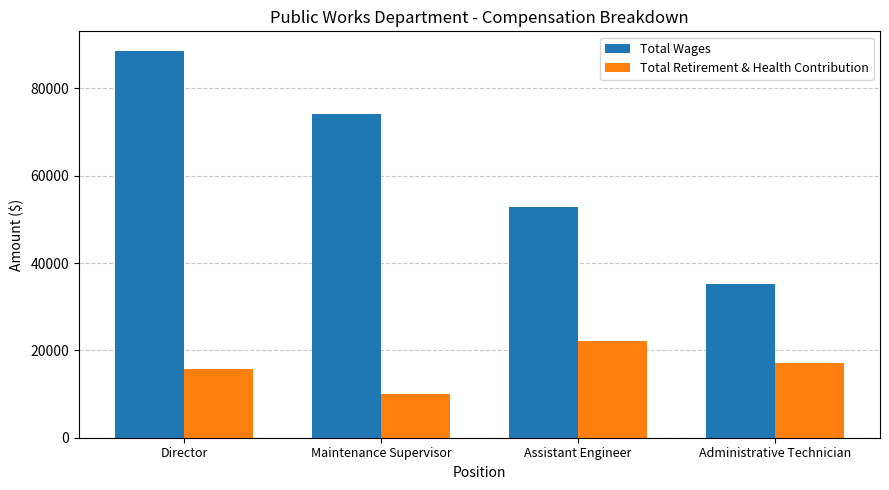

What is the spread (max minus min) of values at Administrative Technician?

17996